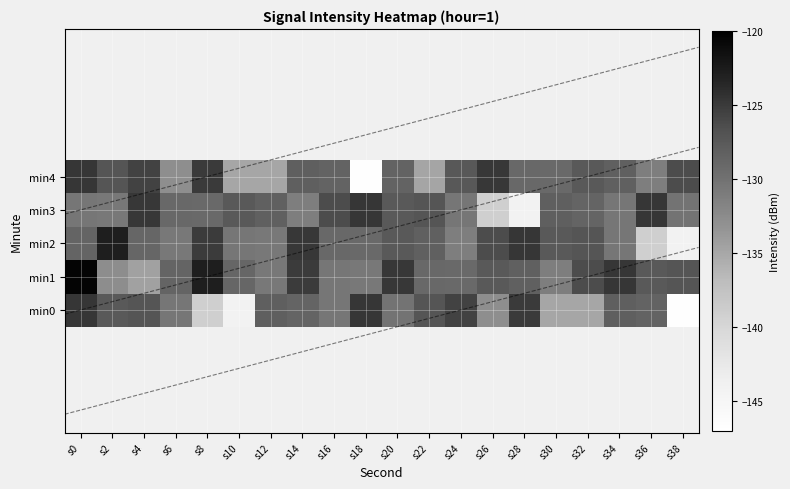

What is the difference between the highest and lowest values at s34?

5.8